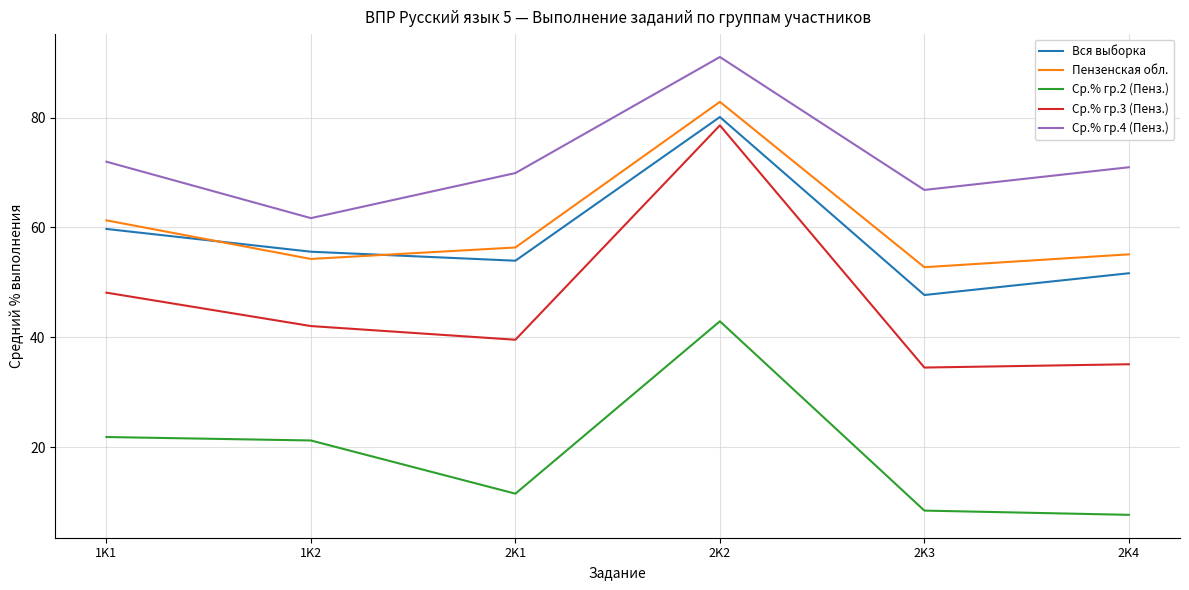

Which series has the largest range (max minus min)?

Ср.% гр.3 (Пенз.)